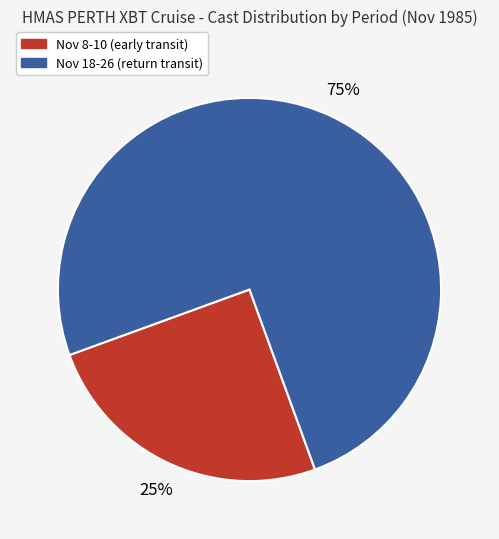

Is there a majority slice in this chart?

Yes